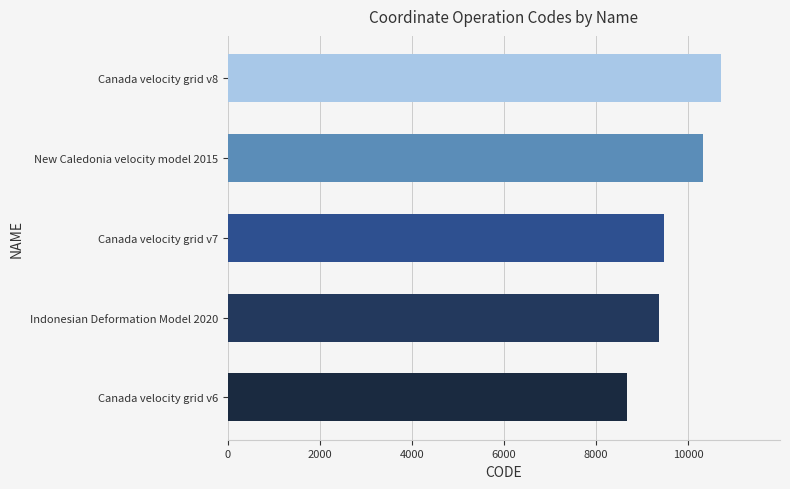

At which label is the value closest to 9691?

Canada velocity grid v7